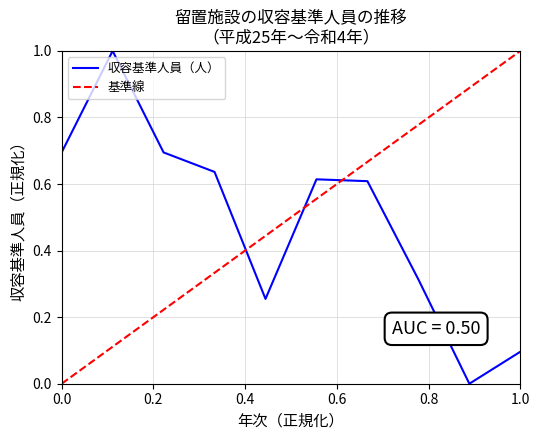

What is the highest value of the 収容基準人員（人） series?

1.0